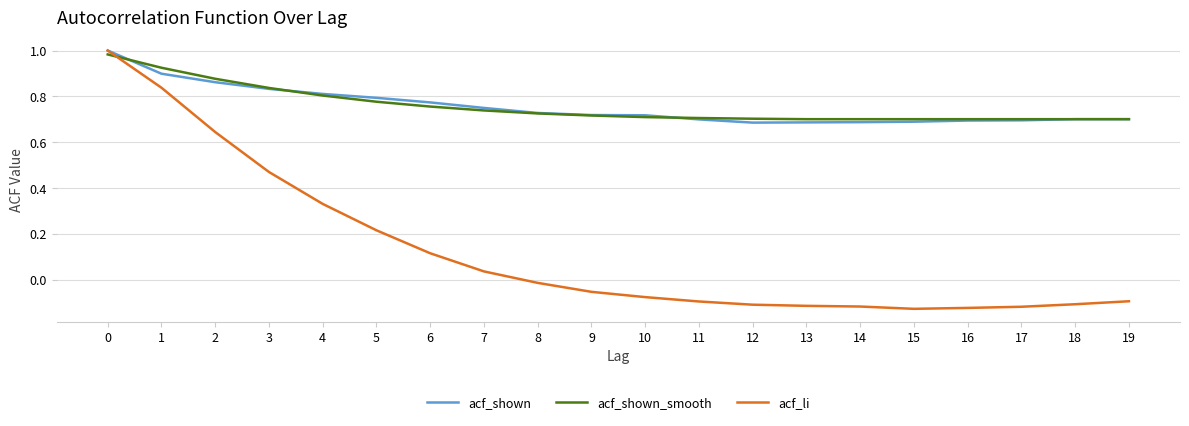

What is the sum of the acf_li values at 15 and 12?

-0.2